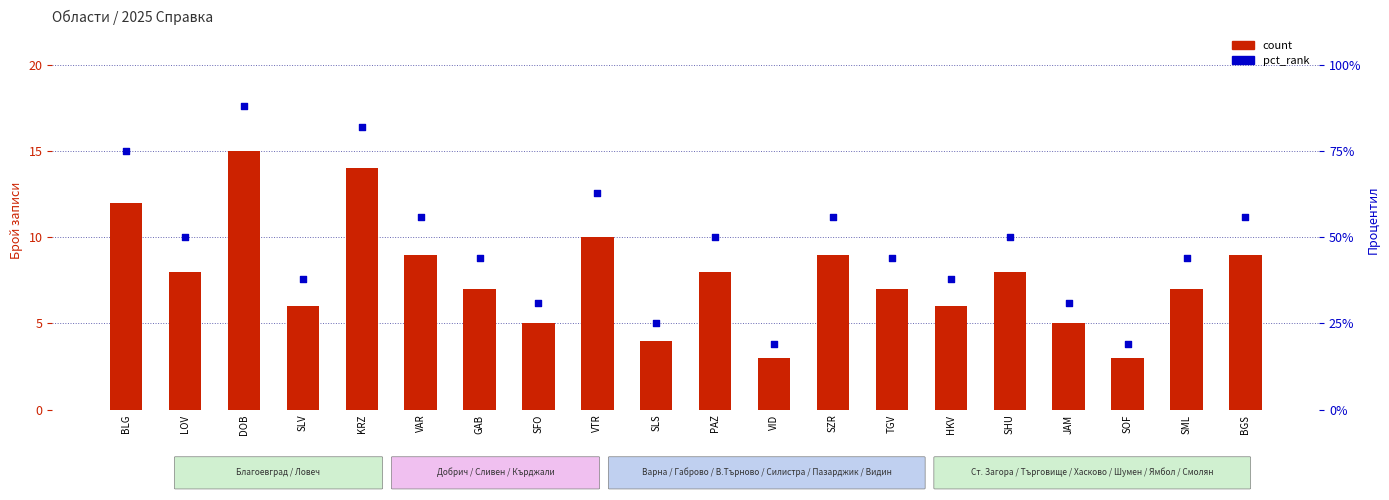

What is the total value across all series at SLS?

29